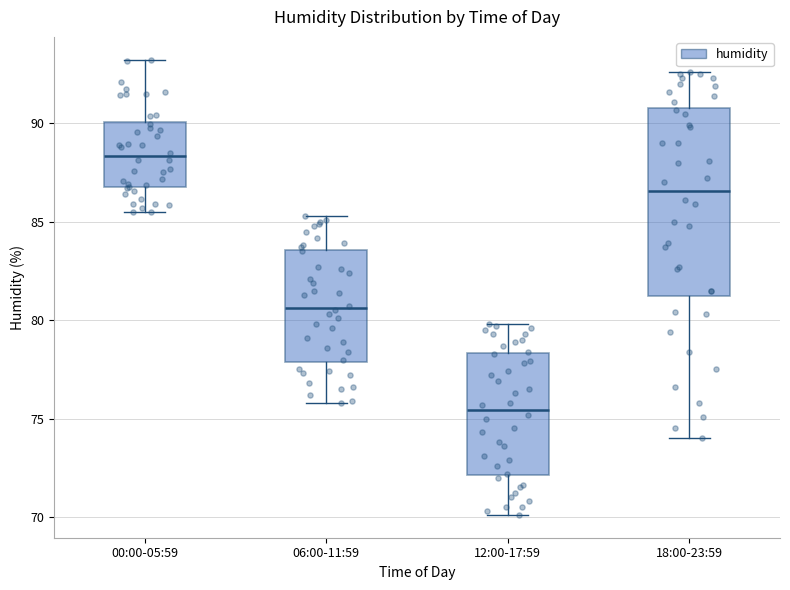

Reading left to right, transcribe this box plot: for each box, give where its median line is, the range the box spans, and where its two whiskers end, as read against the y-axis. The values are not printed on the chart, so give them approximately, as read against the axis.

00:00-05:59: median 88.5, box 87.0 to 90.0, whiskers 85.5 to 93.0
06:00-11:59: median 80.5, box 78.0 to 83.5, whiskers 76.0 to 85.5
12:00-17:59: median 75.5, box 72.0 to 78.5, whiskers 70.0 to 80.0
18:00-23:59: median 86.5, box 81.0 to 91.0, whiskers 74.0 to 92.5